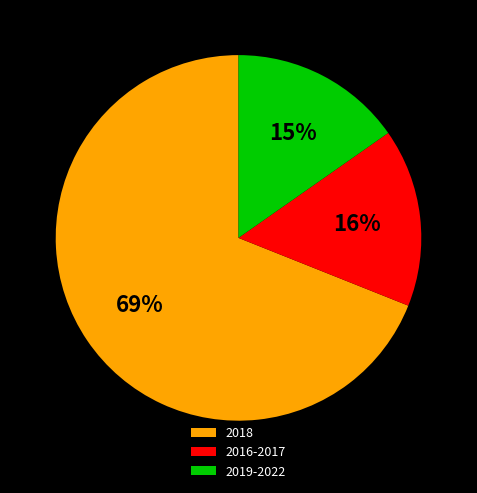

To the nearest percent, what percentage of the pie is 2018?

69%